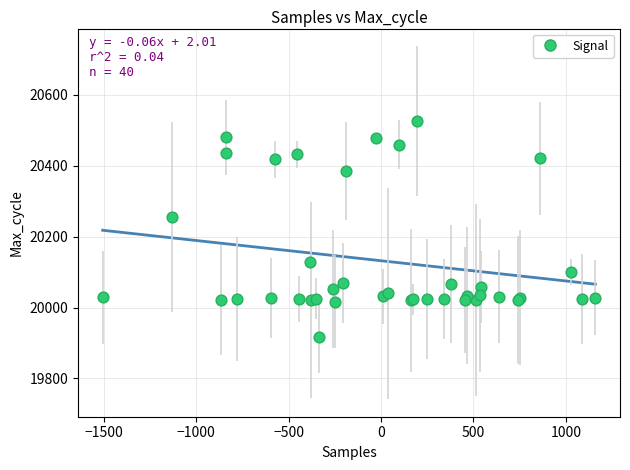

What Y value in the scatter plot is closest to 20221?

20256